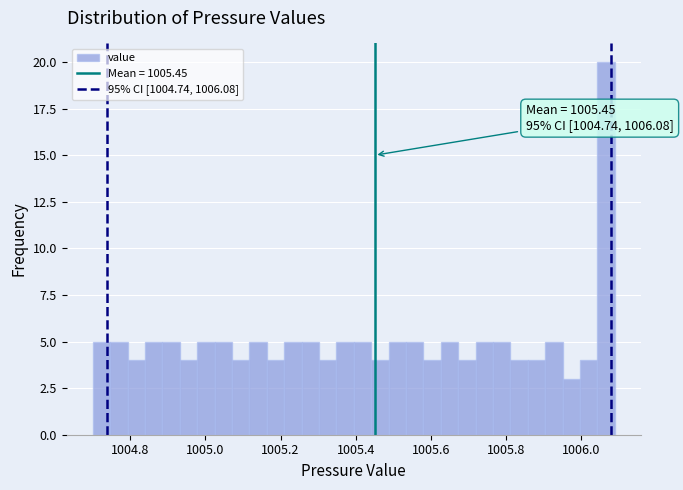

Read against the x-axis, roughly where is the centre of the tallest bar?

1006.06